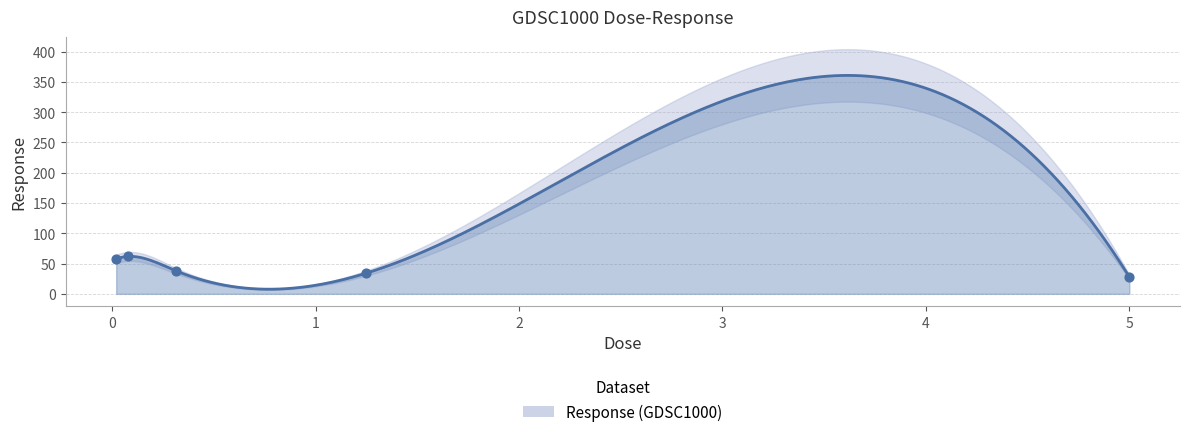

What is the ratio of the value at 1.25 to the value at 5.0?

1.2